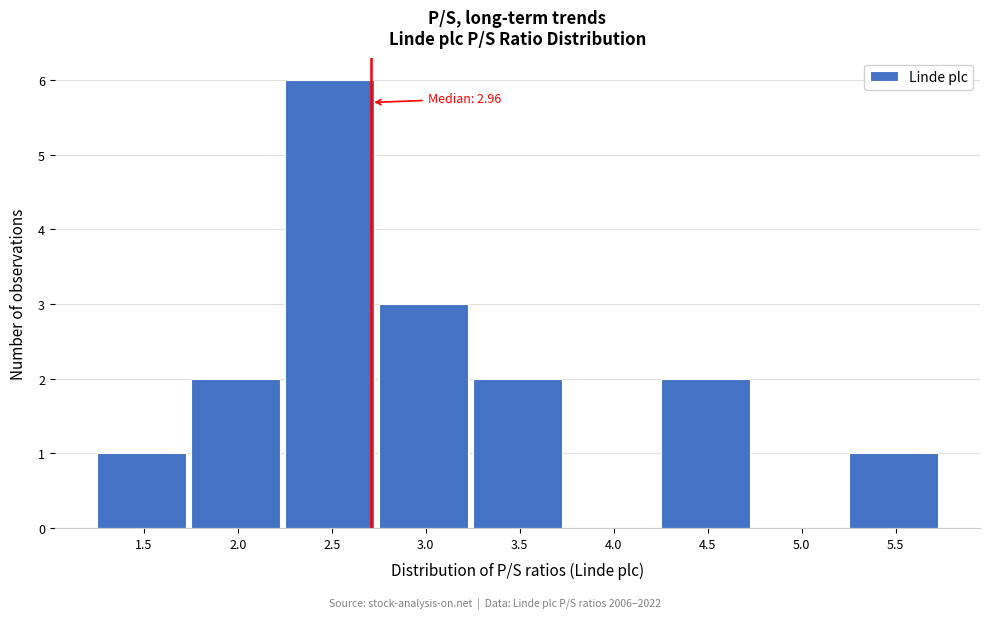

Reading left to right, transcribe all the data shown in this chart.

1.5=1	2.0=2	2.5=6	3.0=3	3.5=2	4.0=0	4.5=2	5.0=0	5.5=1